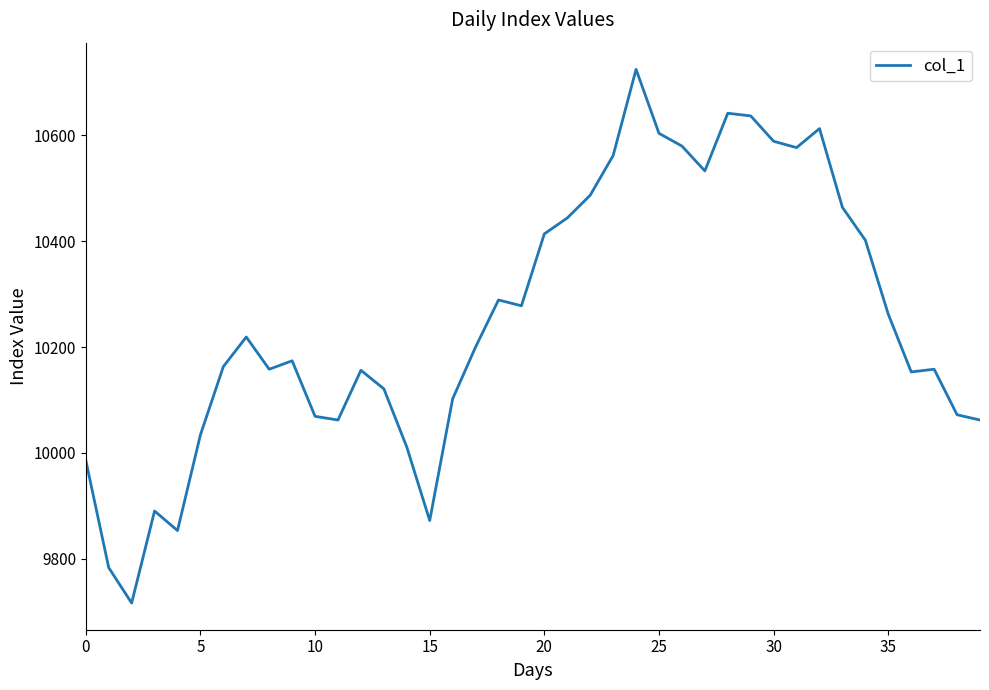

What is the maximum value shown in the chart?

10725